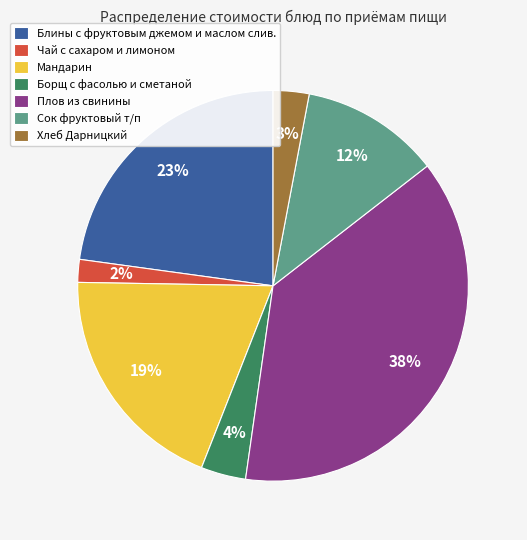

True or false: Блины с фруктовым джемом и маслом слив. accounts for 30% of the total.

False